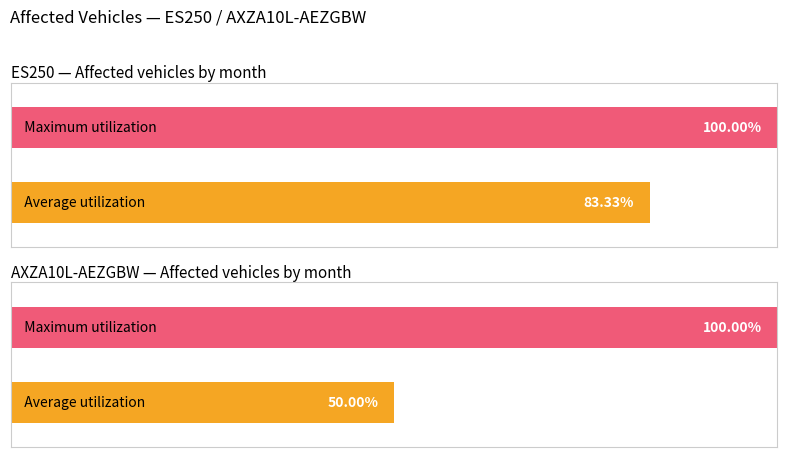

The value of Maximum utilization at ES250 is 53.4. True or false?

False